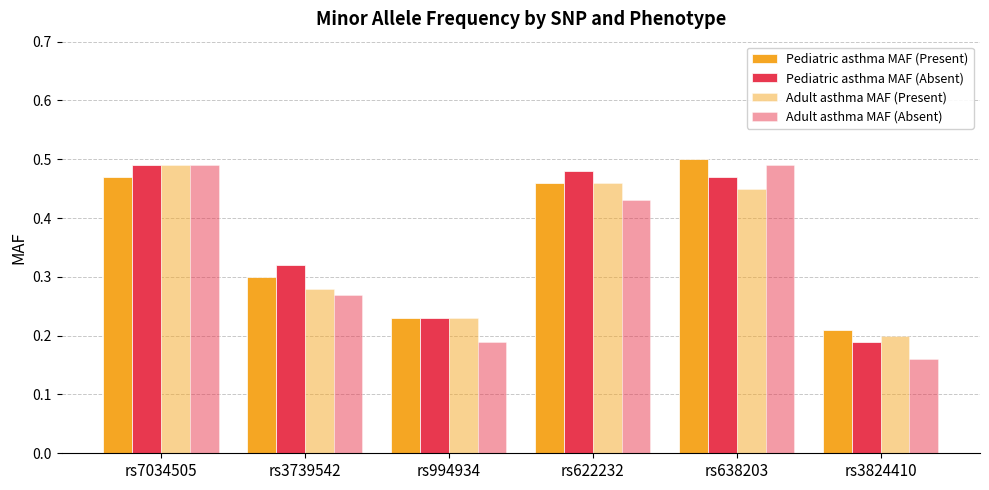

Reading left to right, list all the values displayed in this chart.

Pediatric asthma MAF (Present): rs7034505=0.5	rs3739542=0.3	rs994934=0.2	rs622232=0.5	rs638203=0.5	rs3824410=0.2
Pediatric asthma MAF (Absent): rs7034505=0.5	rs3739542=0.3	rs994934=0.2	rs622232=0.5	rs638203=0.5	rs3824410=0.2
Adult asthma MAF (Present): rs7034505=0.5	rs3739542=0.3	rs994934=0.2	rs622232=0.5	rs638203=0.5	rs3824410=0.2
Adult asthma MAF (Absent): rs7034505=0.5	rs3739542=0.3	rs994934=0.2	rs622232=0.4	rs638203=0.5	rs3824410=0.2